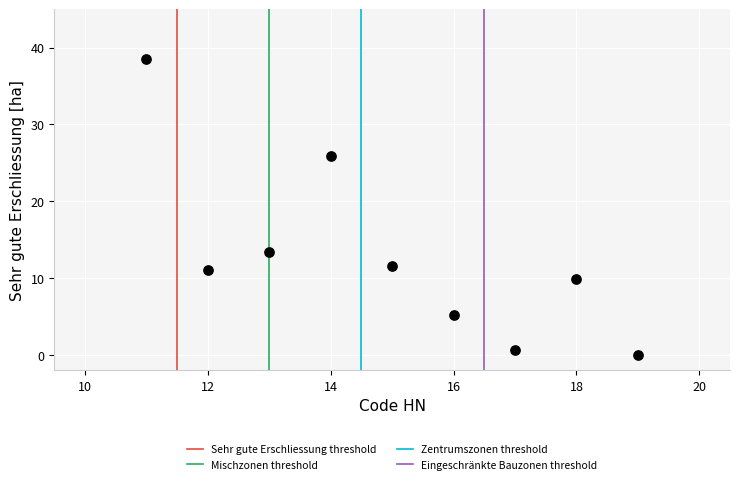

What Y value in the scatter plot is closest to 19?

13.3